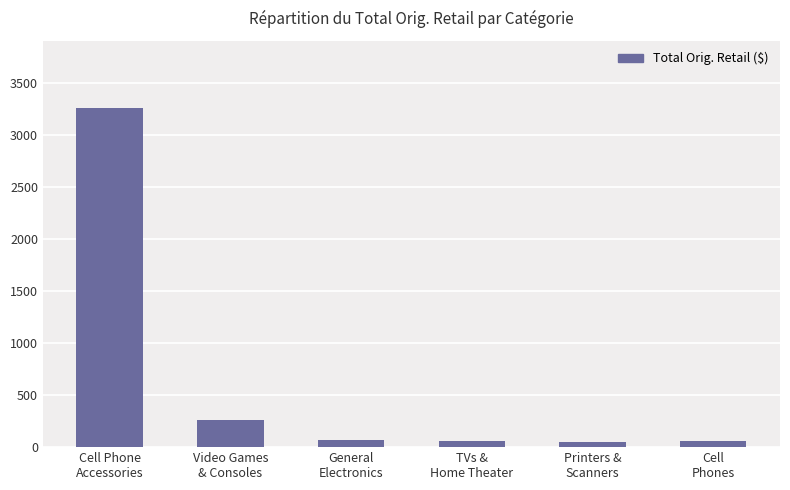

Between Cell
Phones and Video Games
& Consoles, which is larger?

Video Games
& Consoles